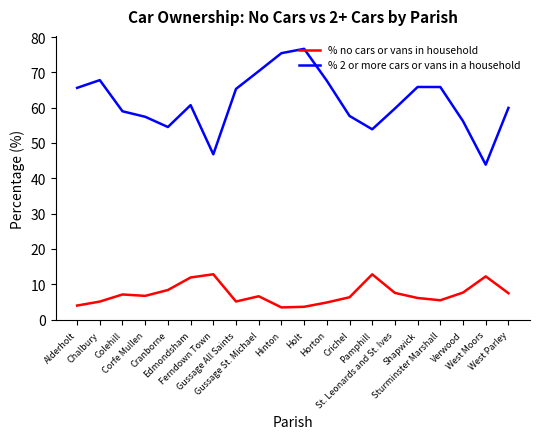

Does the chart have visible grid lines?

No